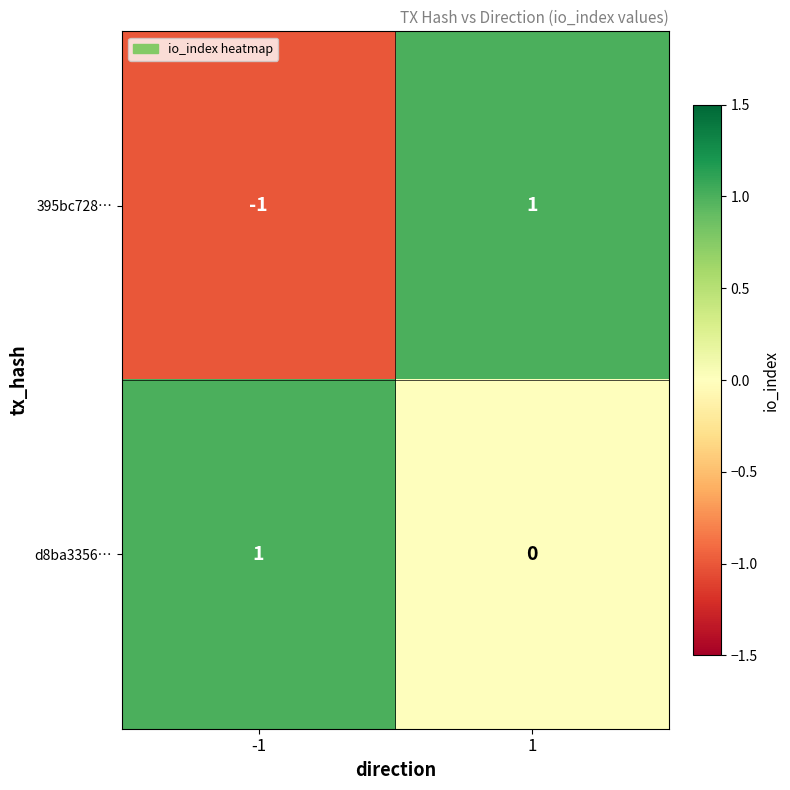

Which series has the widest spread of values?

395bc728…